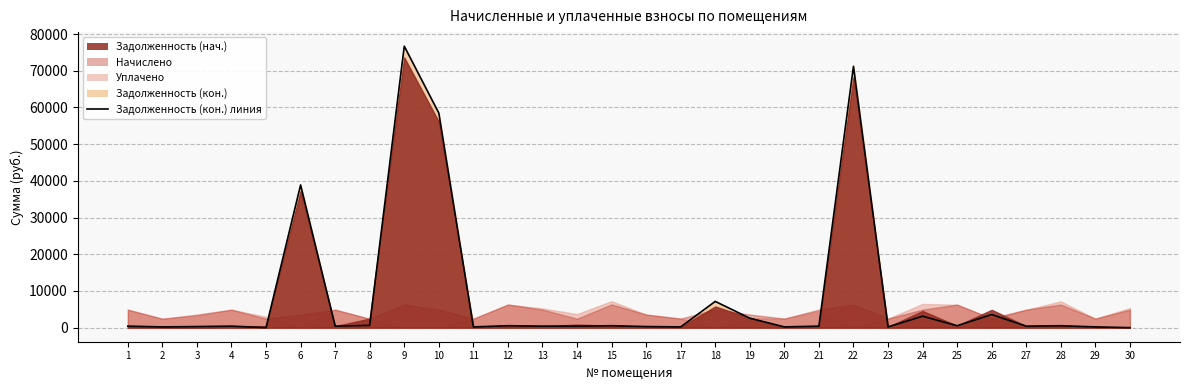

True or false: the data shows 205.8 at 23.

True